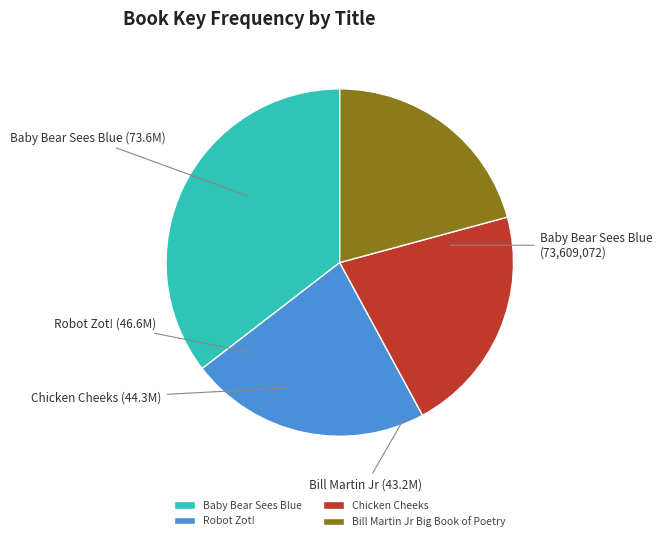

How many slices are in this pie chart?

4